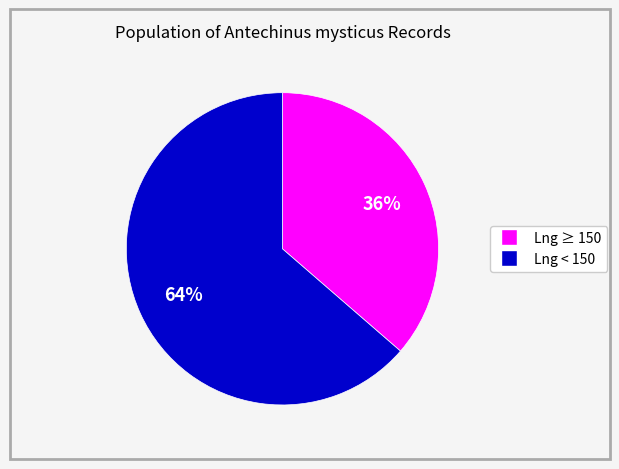

Does any single category account for the majority?

Yes